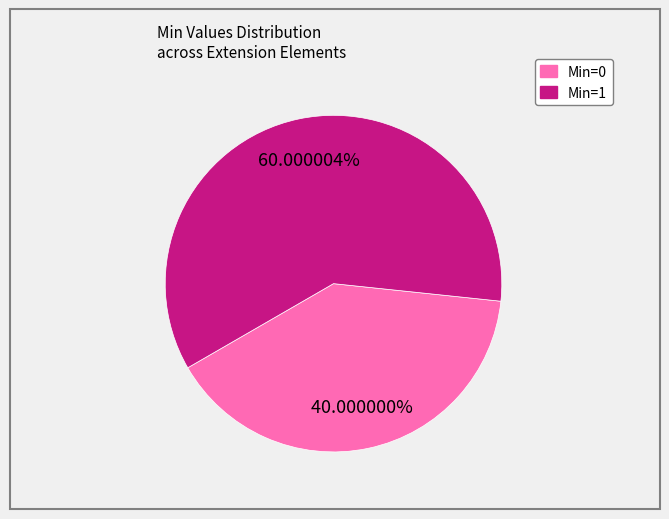

Does any single category account for the majority?

Yes